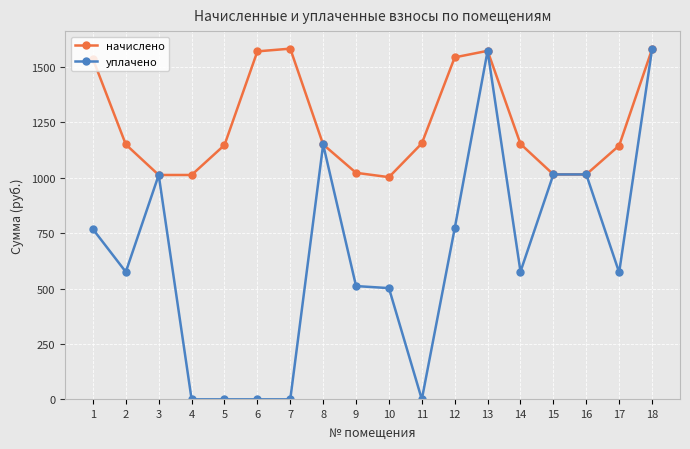

The value of уплачено at 5 is -540.3. True or false?

False